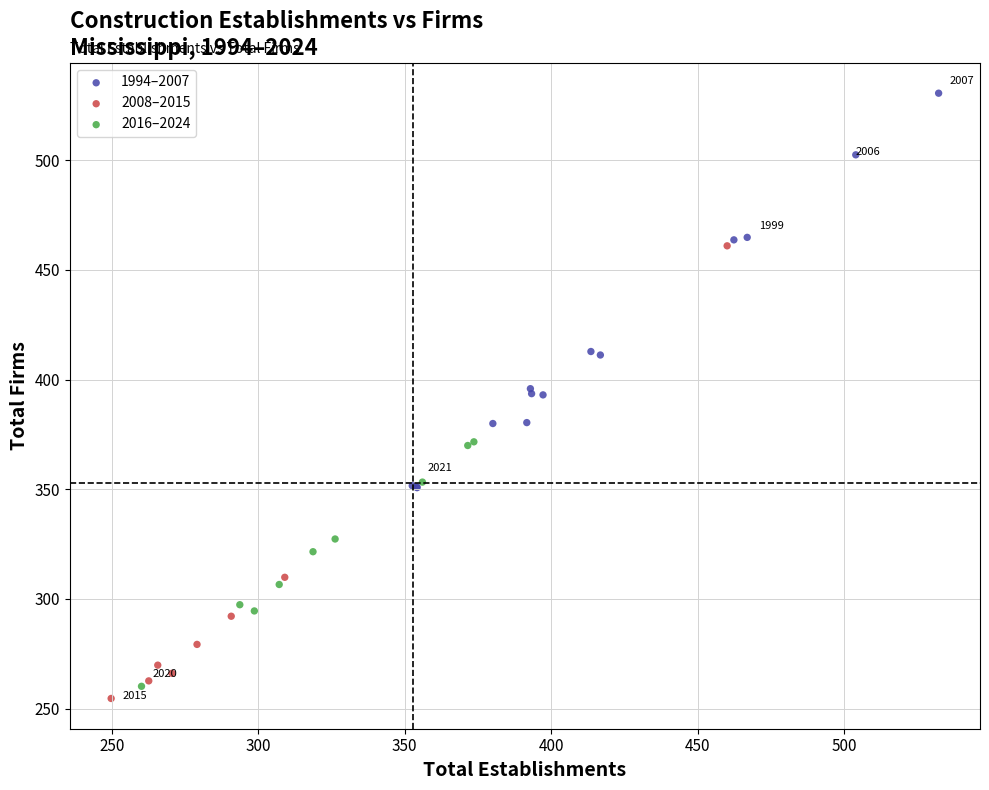

Which series contains the lowest Y value?

2008–2015